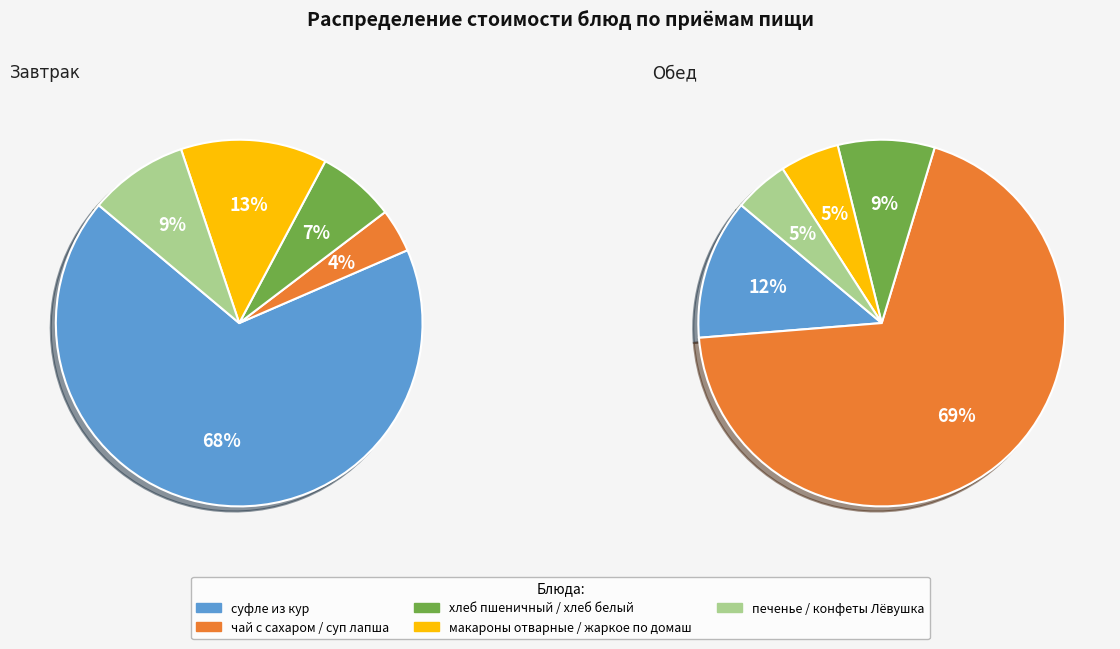

To the nearest percent, what is the difference between the largest and smallest slice percentages?

64%